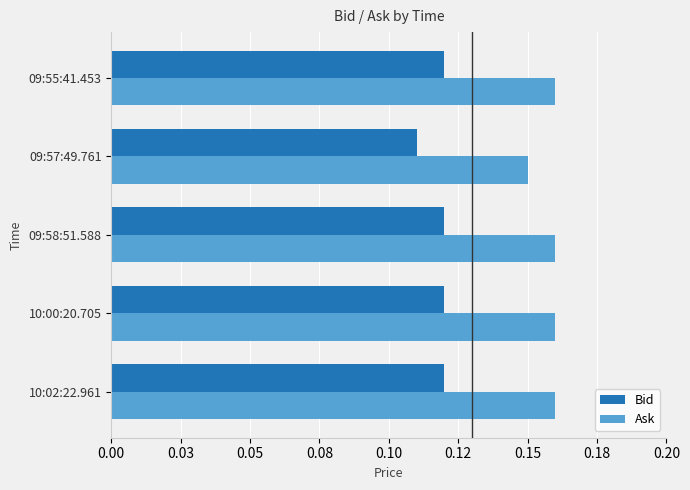

What are all the series names shown in the legend?

Bid, Ask